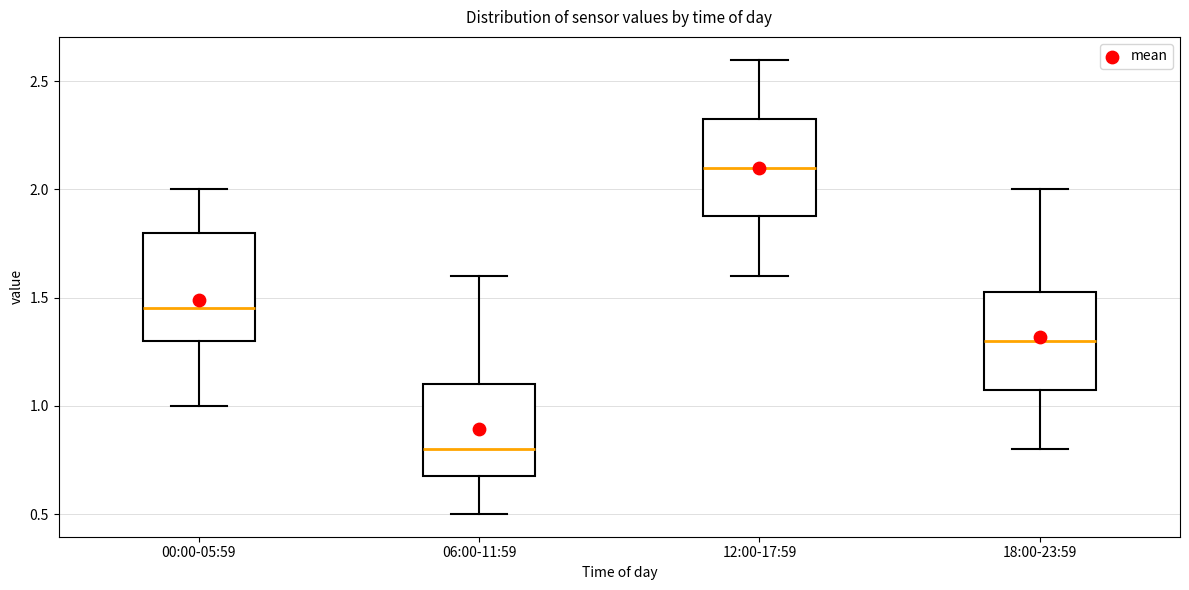

Where does the upper whisker of the box for 00:00-05:59 end on the y-axis? The values are not printed on the chart, so give them approximately, as read against the axis.

2.00